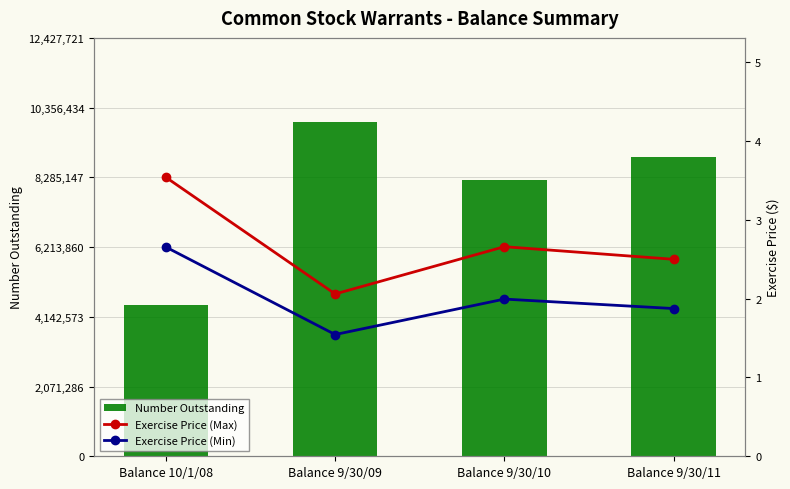

Is it true that Number Outstanding equals 6139387.1 at Balance 10/1/08?

False